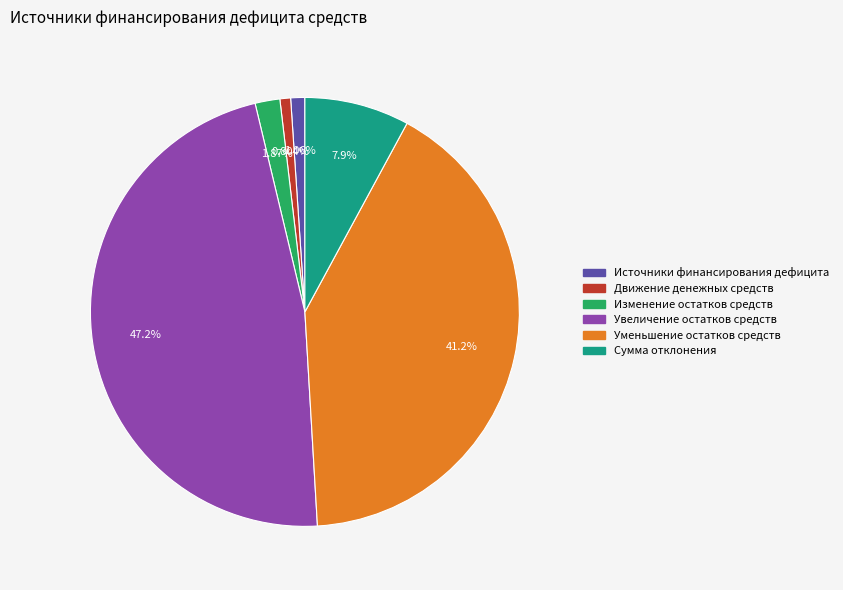

Which category has the biggest portion of the pie?

Увеличение остатков средств